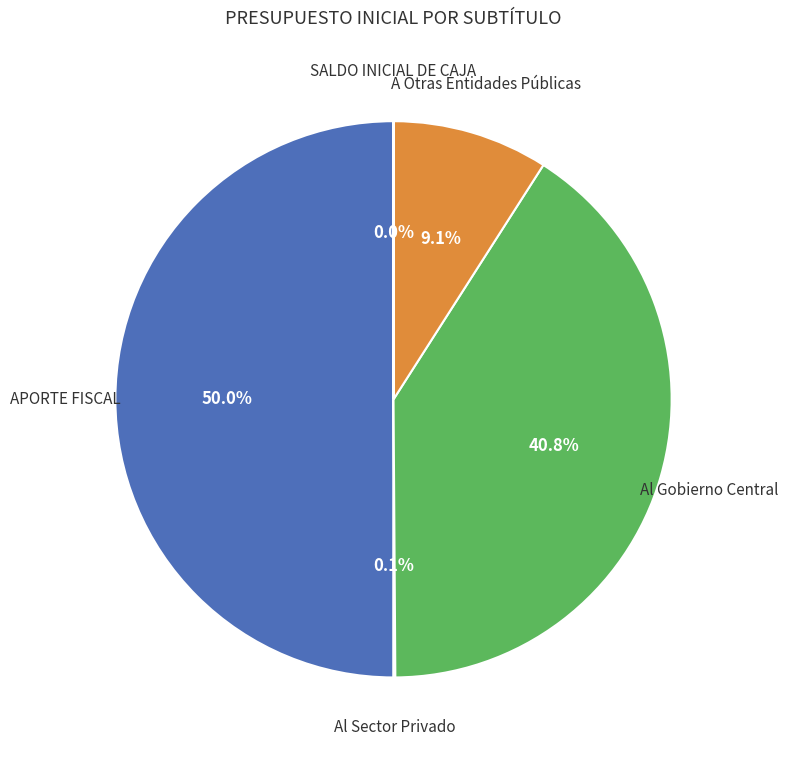

Count the number of slices in the pie.

5